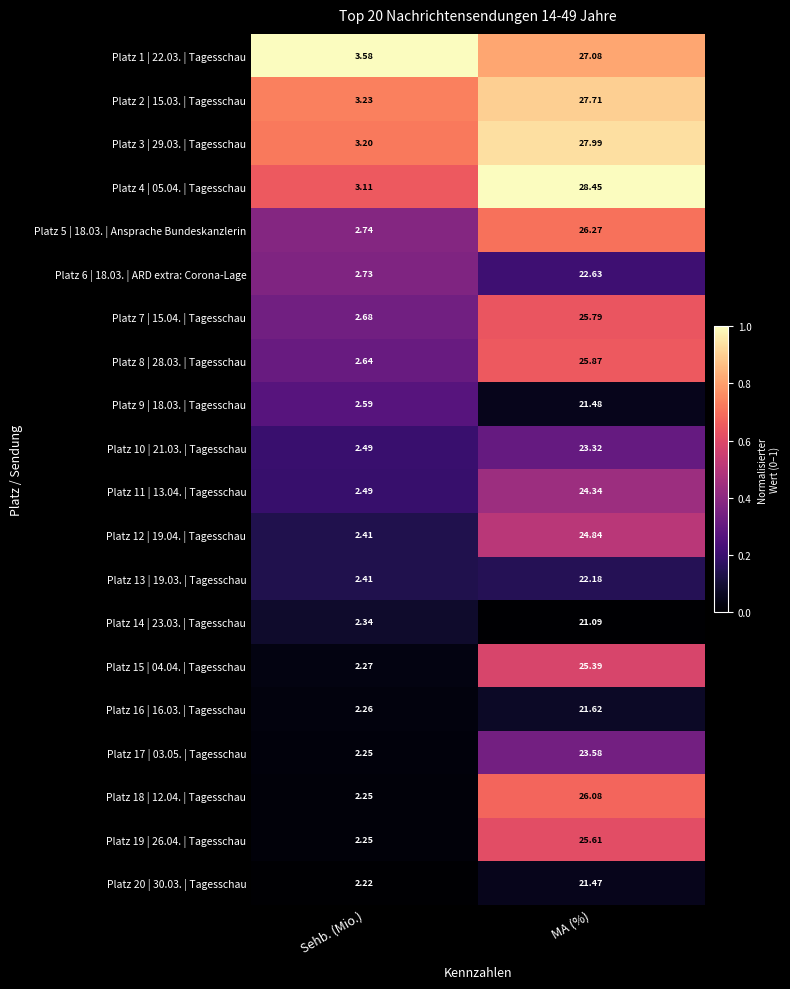

List the labels in order of Platz 4 | 05.04. | Tagesschau value, largest first.

MA (%), Sehb. (Mio.)